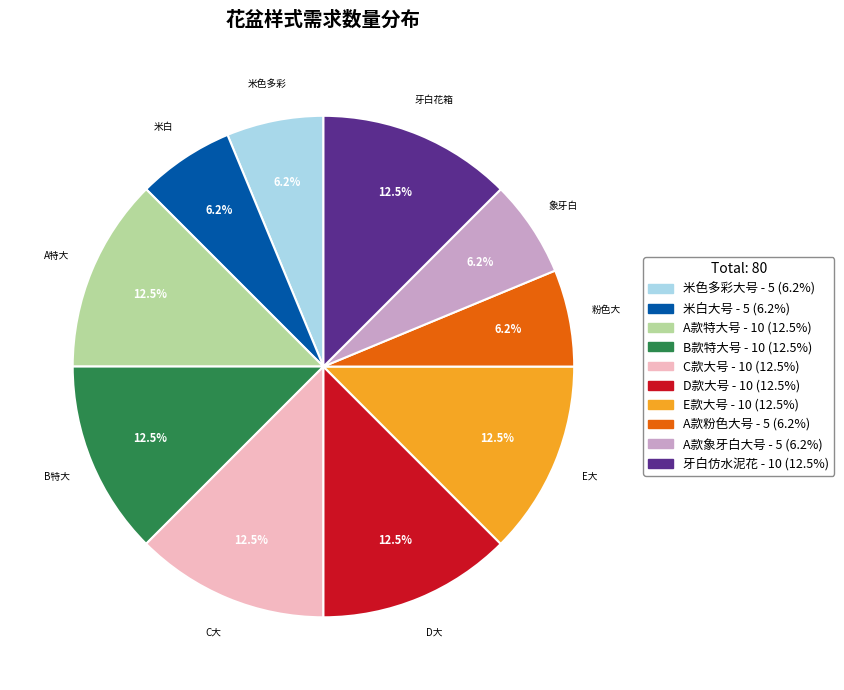

To the nearest percent, what is the average slice percentage?

10%